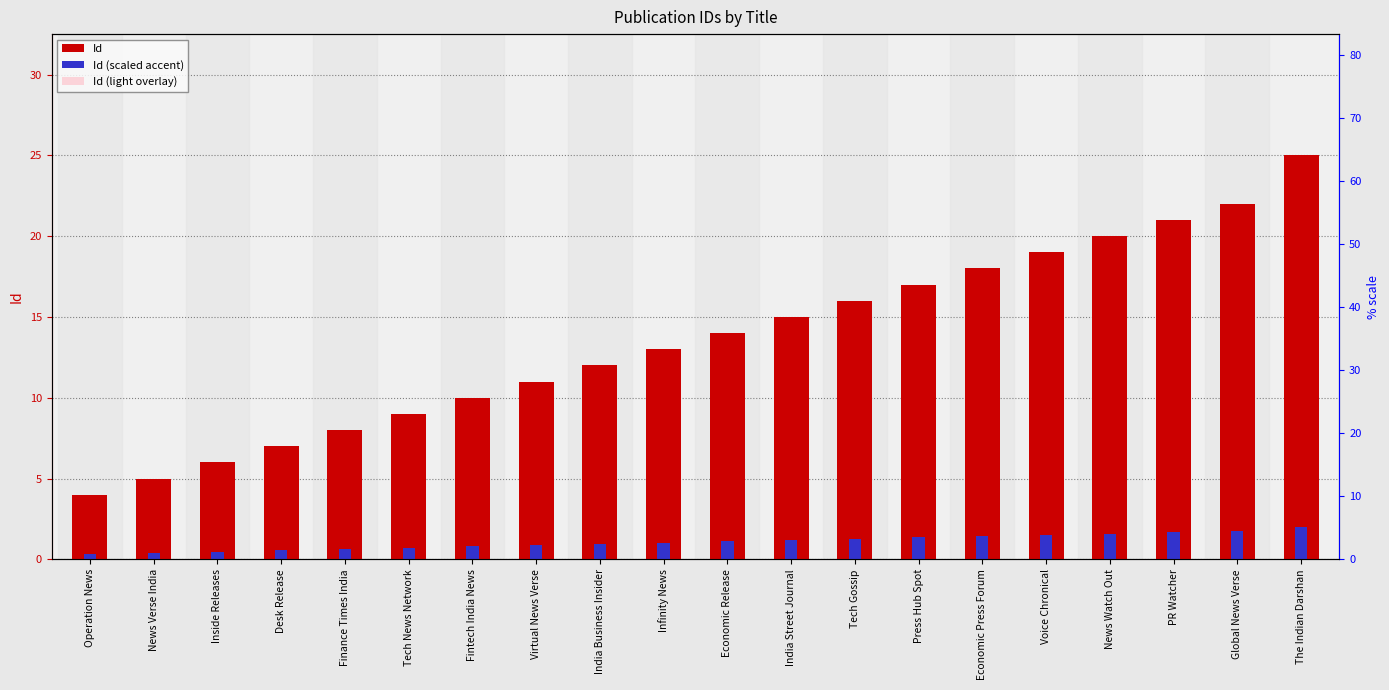

What is the difference between the highest and lowest values at The Indian Darshan?

23.0